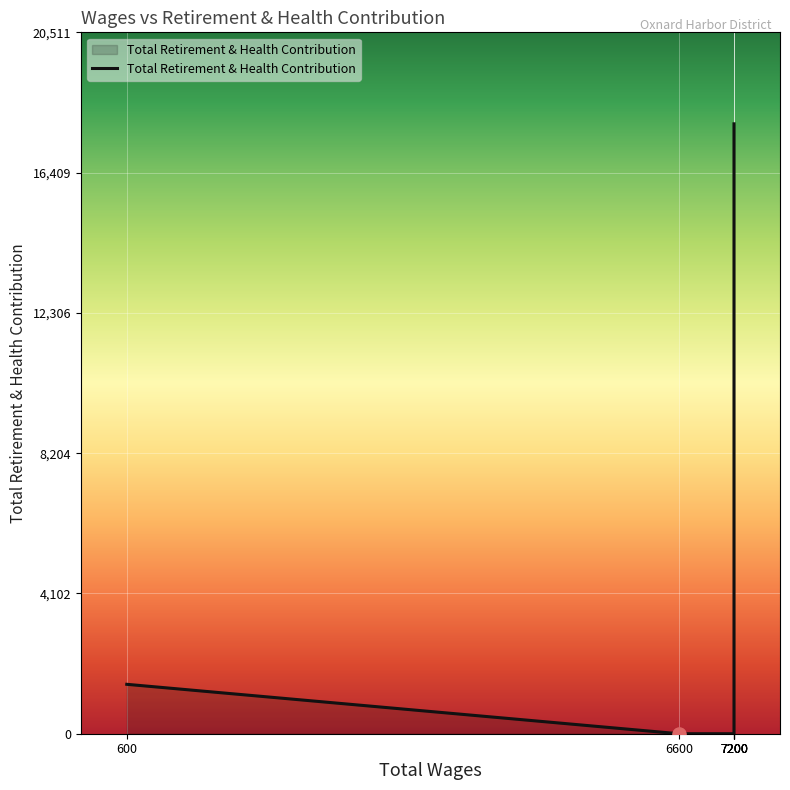

Between 6600.0 and 7200.0, which is larger?

7200.0